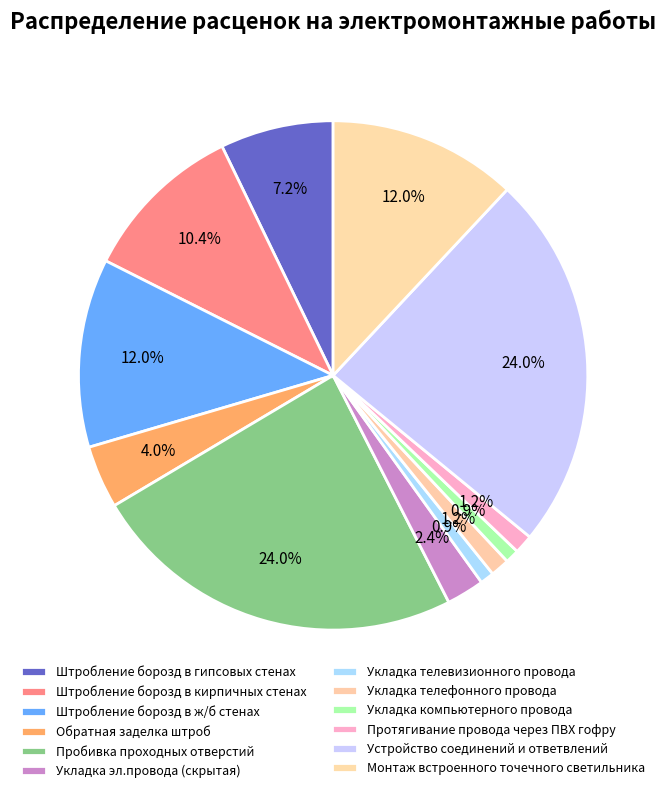

Is there a majority slice in this chart?

No